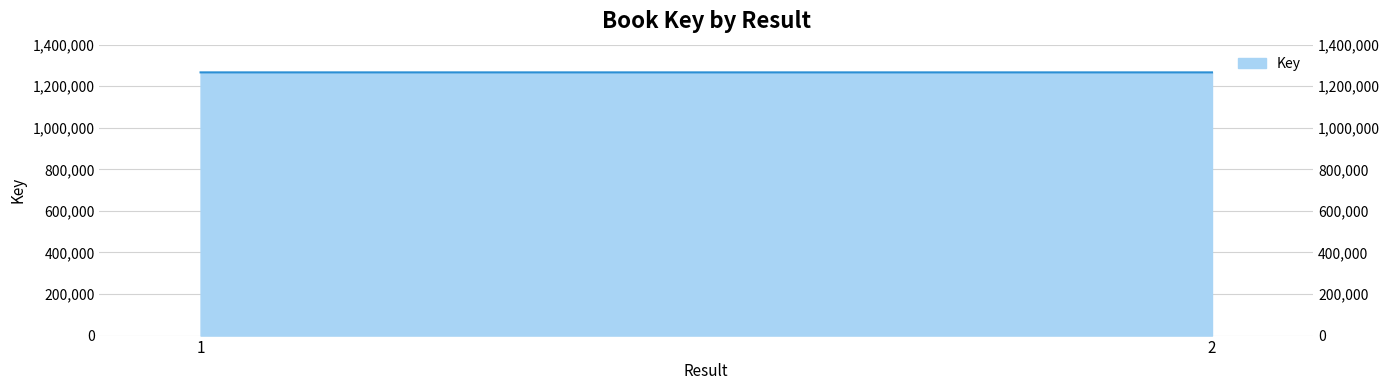

Reading right to left, extract all data points from this chart.

1266627	1266632